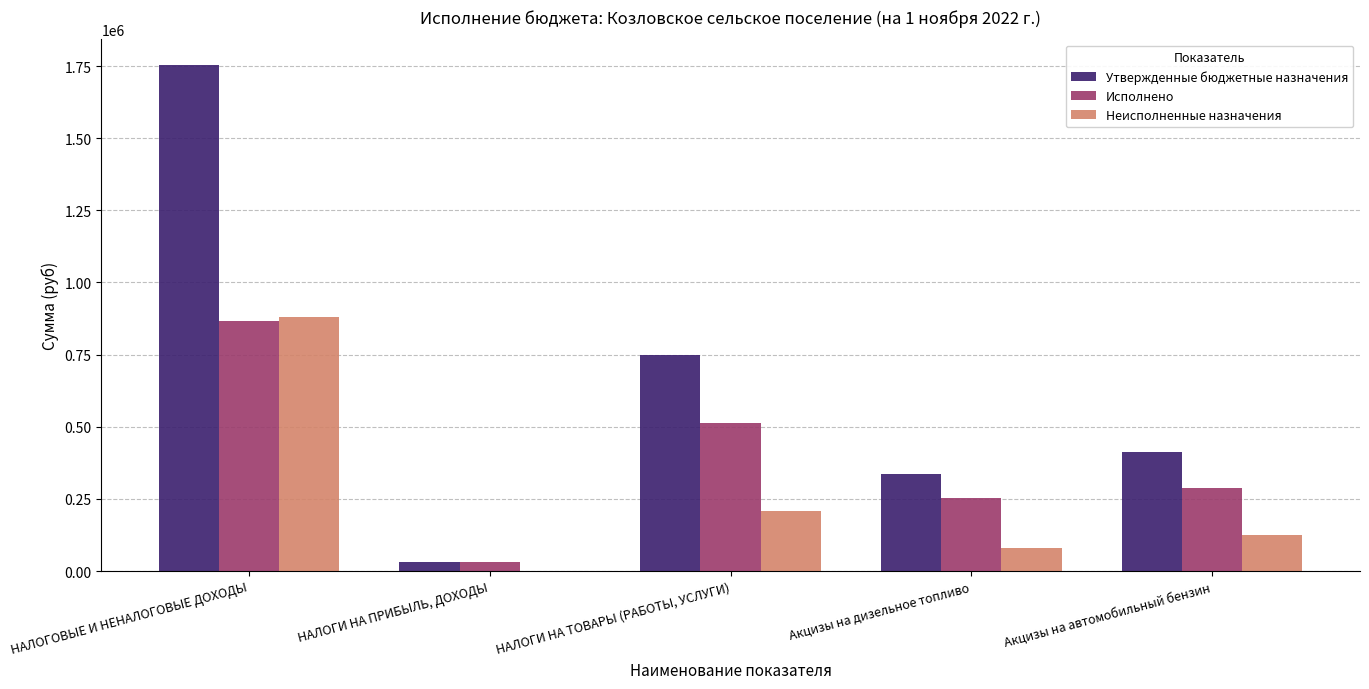

Are the bars grouped side by side (vs. stacked)?

Yes